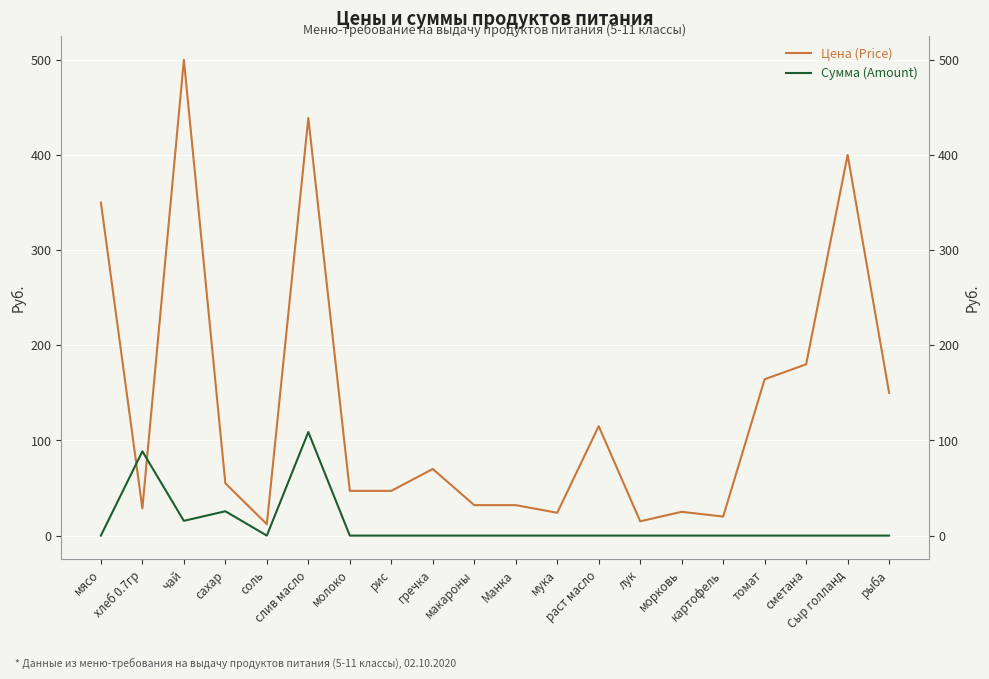

True or false: Сумма (Amount) and Цена (Price) cross at least once.

True